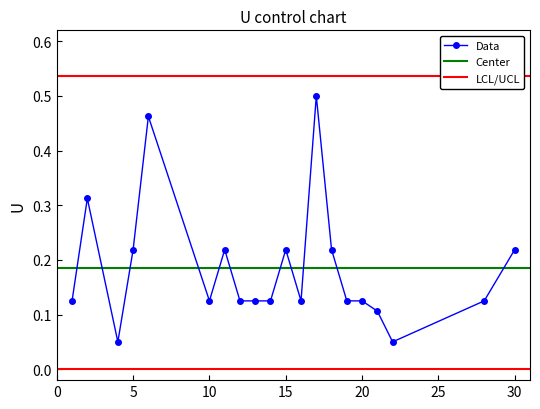

What is the value of the 18th point from the left?

0.1